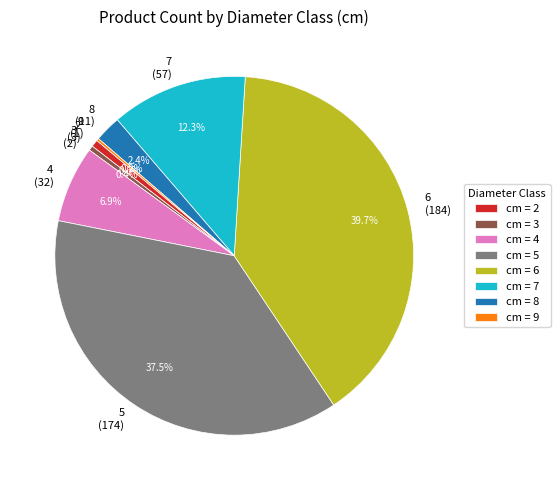

Do 7 and 2 together represent more than half of the pie?

No